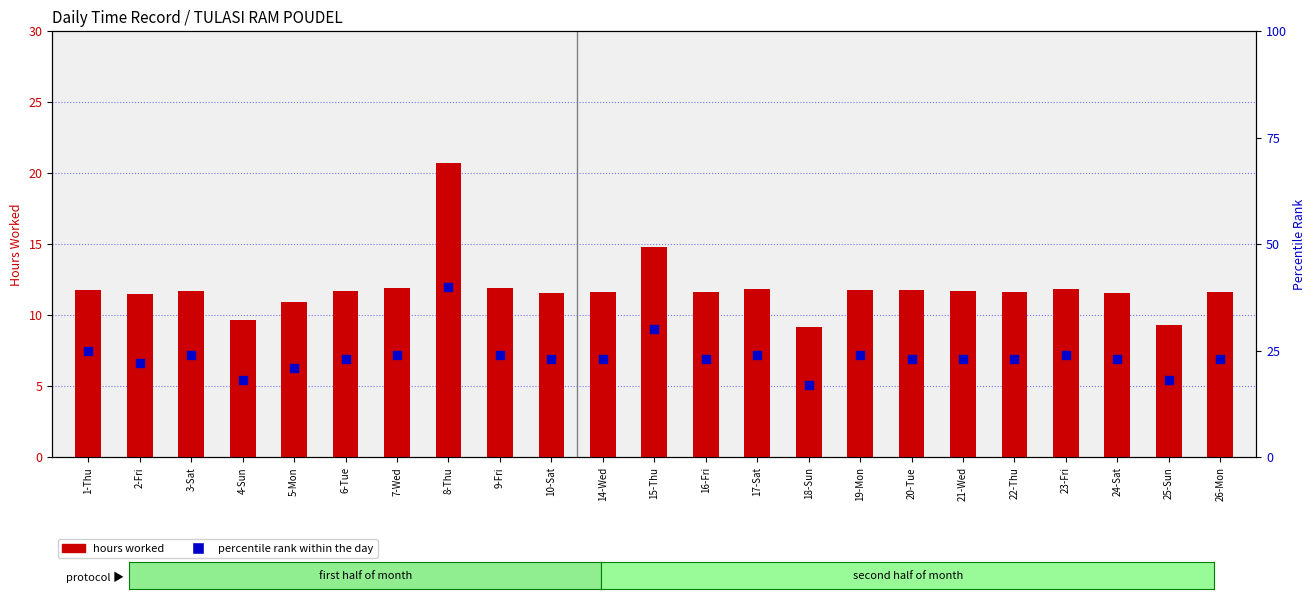

What is the total value across all series at 9-Fri?

35.9